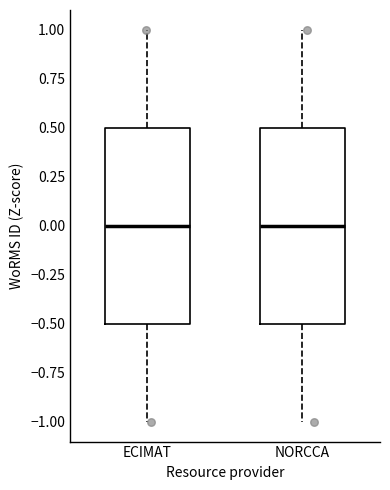

Reading left to right, read every box against the y-axis: the position of its median line, the range the box covers, and the ends of its whiskers. The values are not printed on the chart, so give them approximately, as read against the axis.

ECIMAT: median 0.0, box -0.5 to 0.5, whiskers -1.0 to 1.0
NORCCA: median 0.0, box -0.5 to 0.5, whiskers -1.0 to 1.0